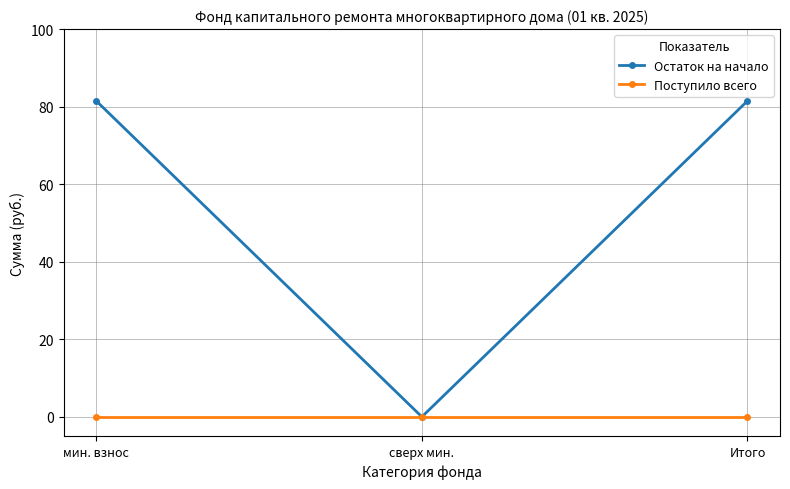

What is the value of the Остаток на начало point at the 1st from the left?

81.5